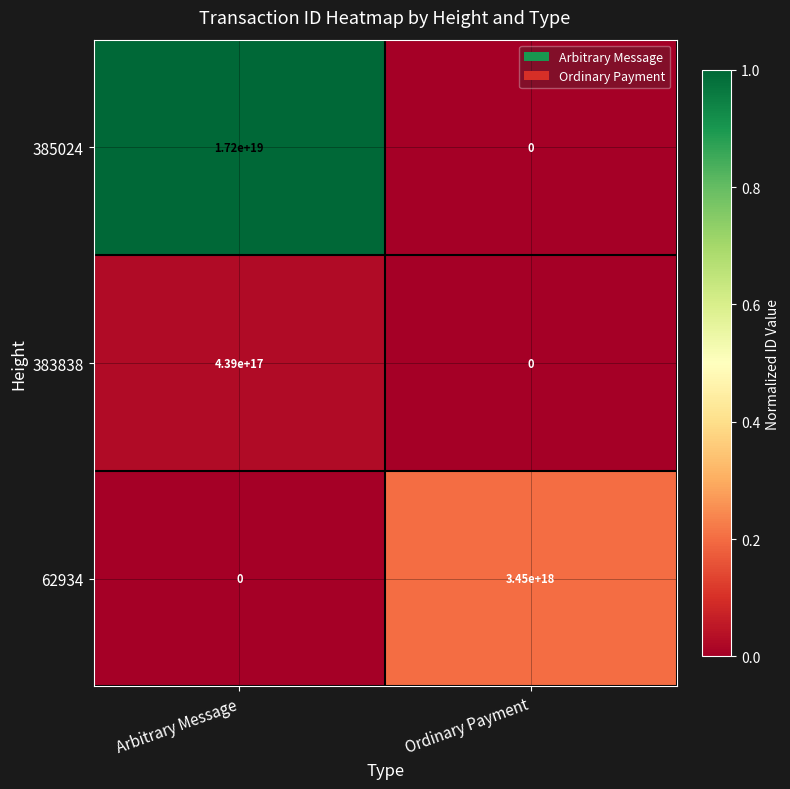

Where is 385024 nearest to the value 8600000000000000000?

Arbitrary Message